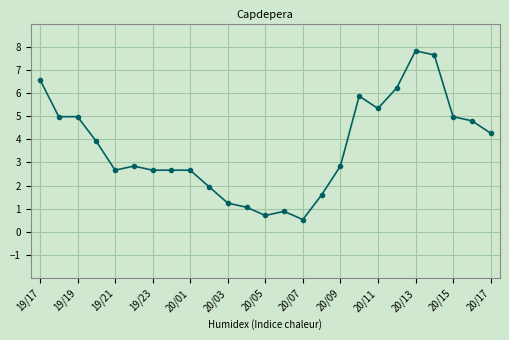

What is the value of the 9th point from the left?

2.7